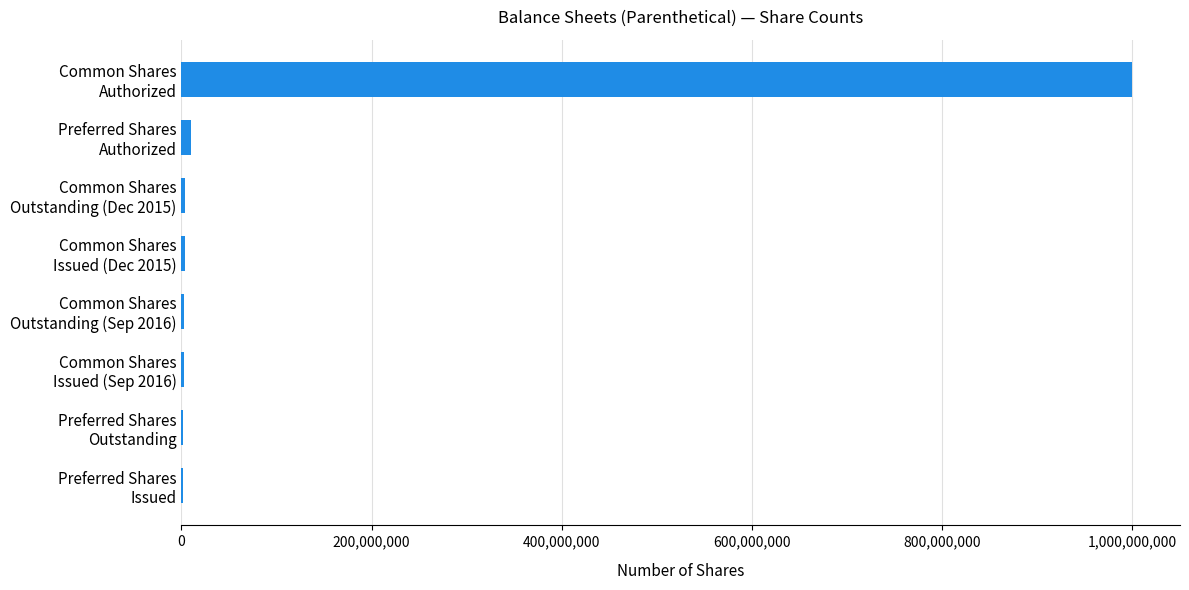

What is the maximum value shown in the chart?

1000000000